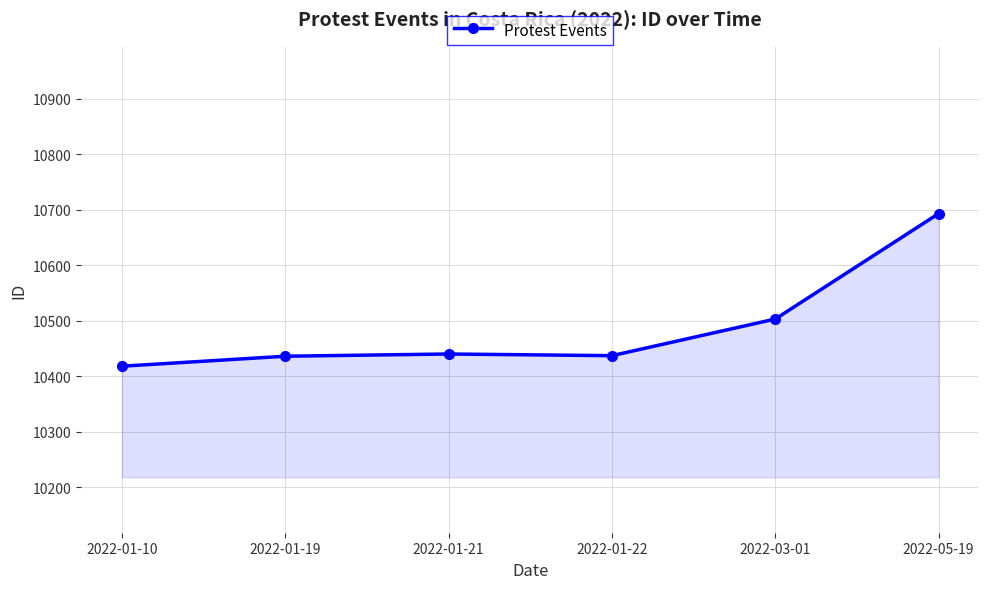

True or false: the data shows 10437 at 2022-01-22.

True